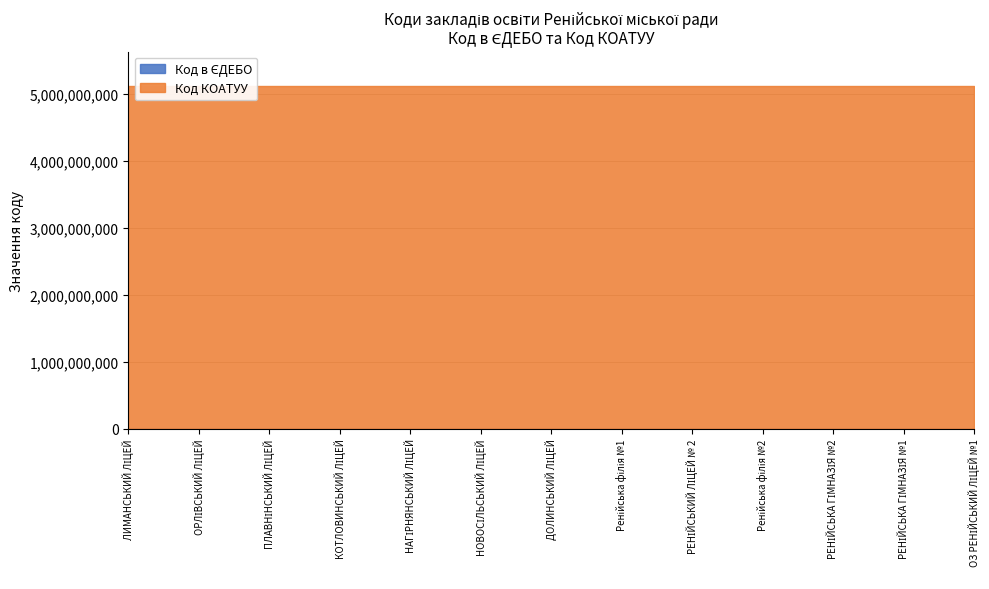

List the series in order of their peak value, lowest first.

Код в ЄДЕБО, Код КОАТУУ